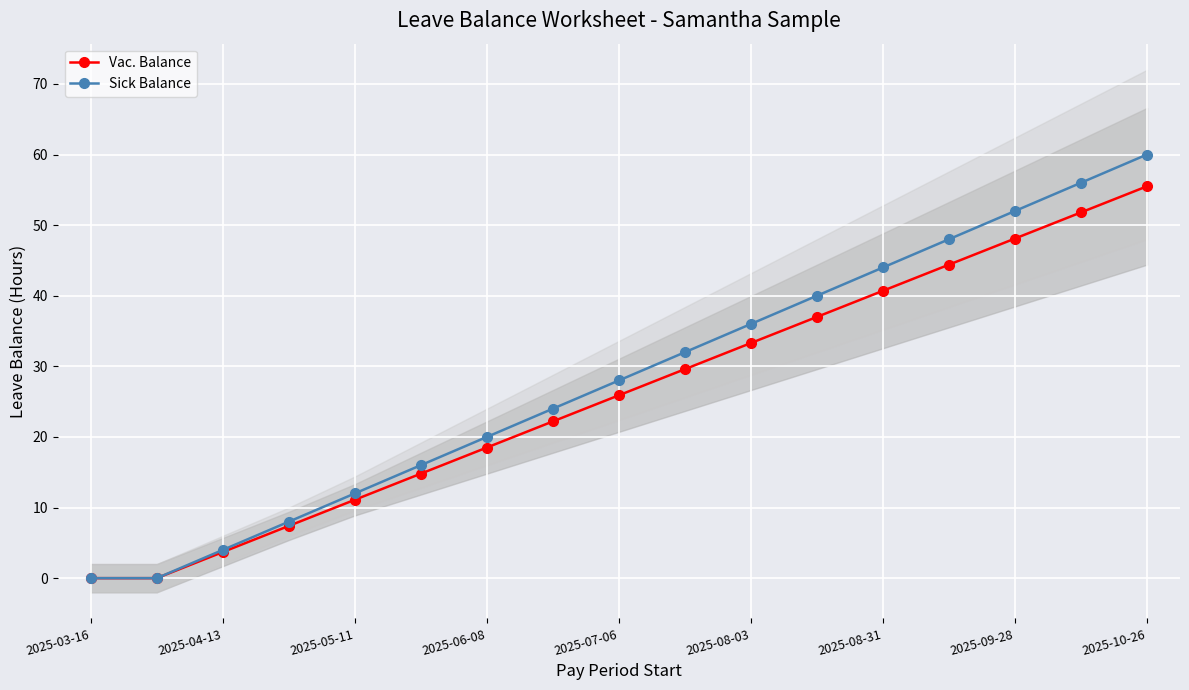

How many data points in Vac. Balance are less than 25?

8